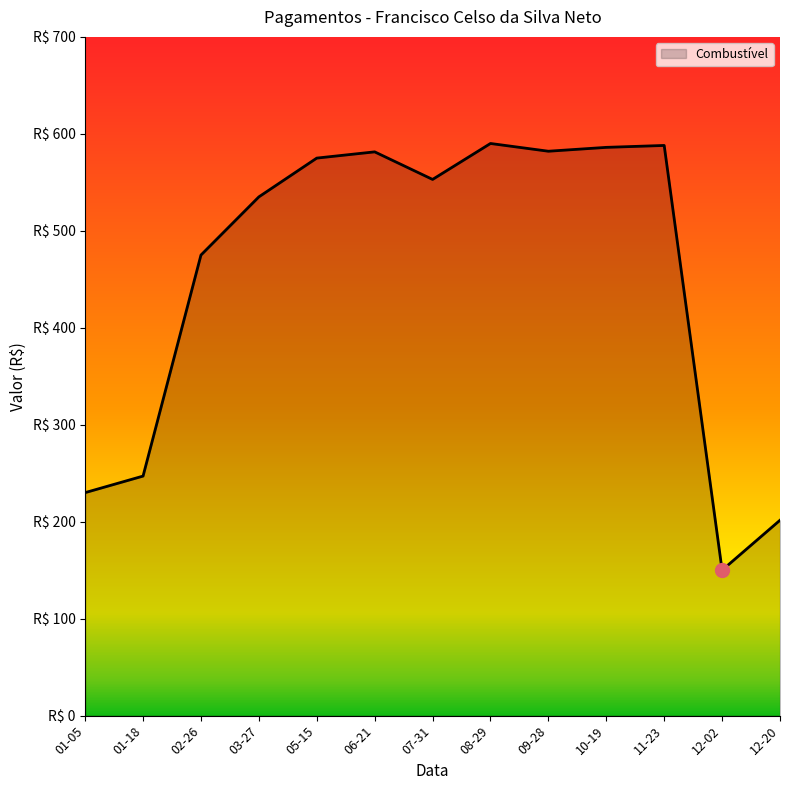

At which label is the value closest to 370?

02-26